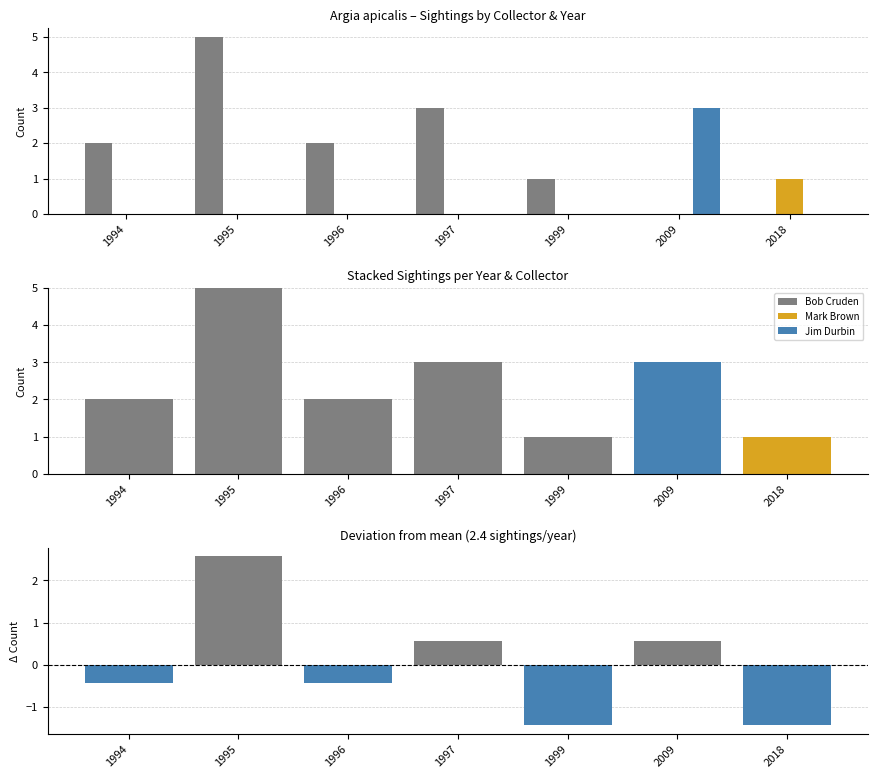

Is the value of Bob Cruden at 1995 greater than the value of Jim Durbin at 1994?

Yes